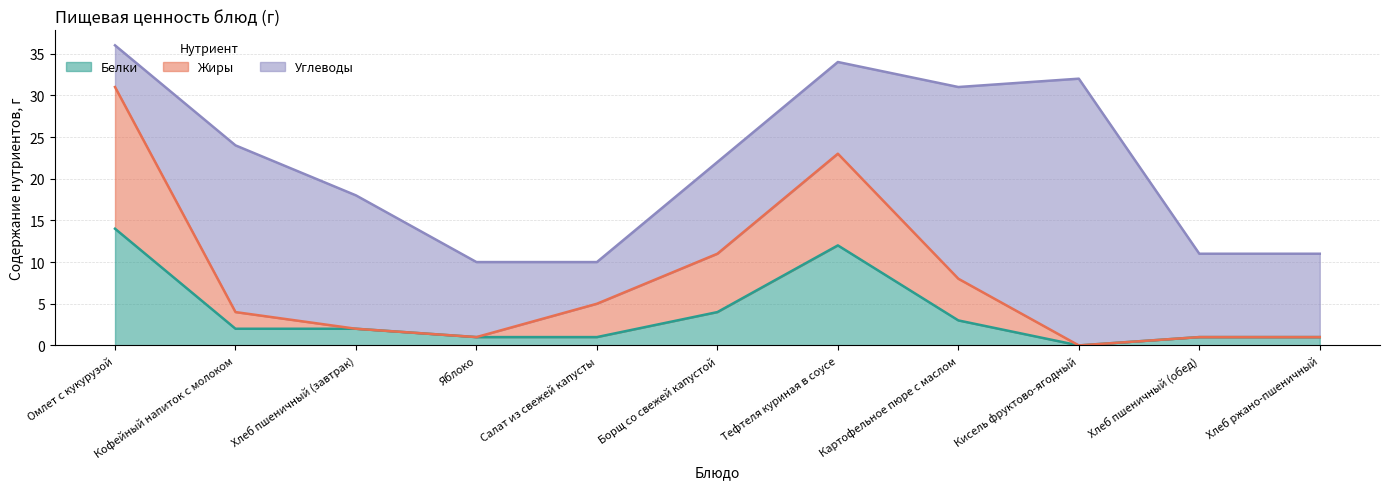

What is the label of the 1st point from the left?

Омлет с кукурузой